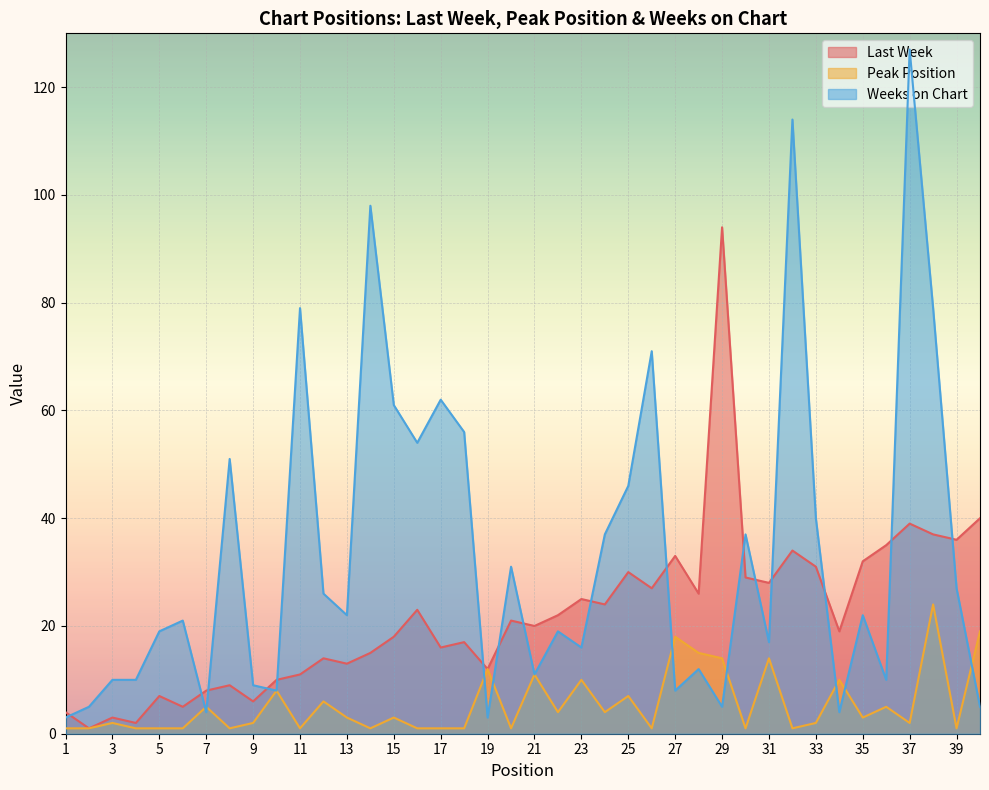

Which series has the largest total across all categories?

Weeks on Chart